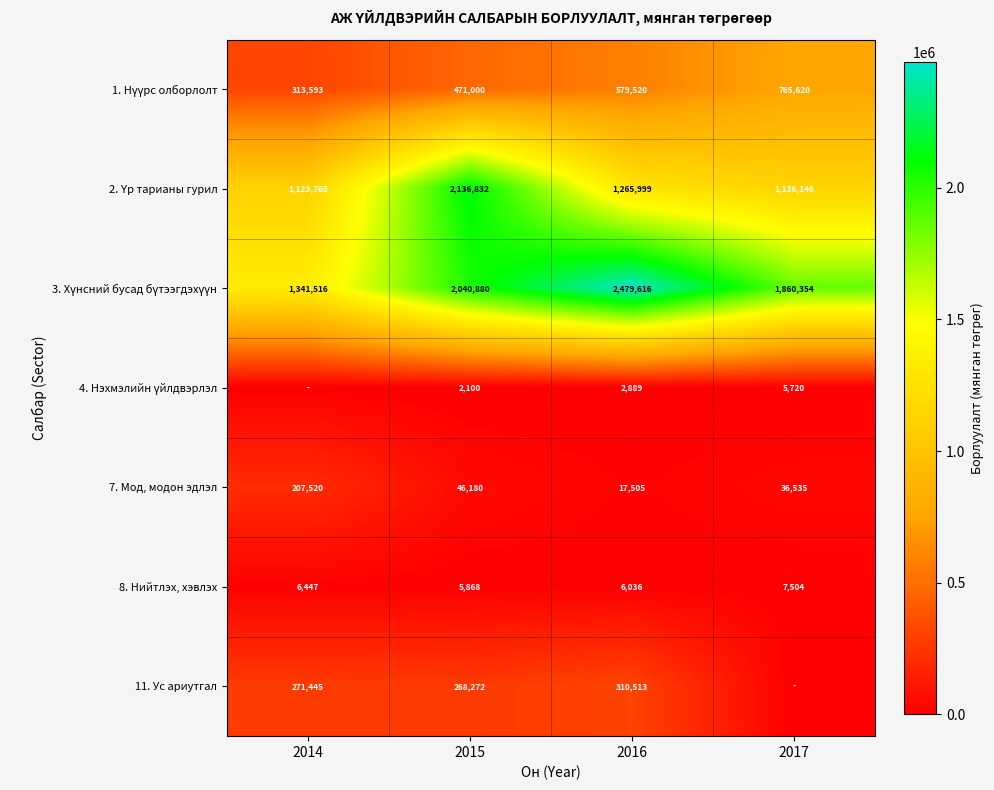

At which category is the sum across all series the highest?

2015